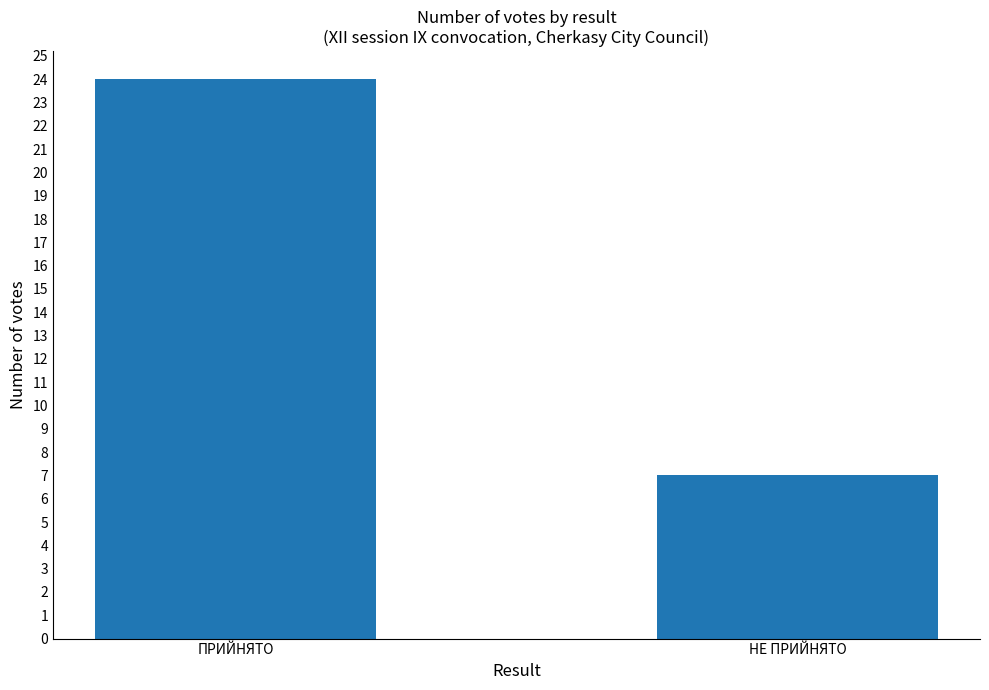

What is the label of the 2nd bar from the left?

НЕ ПРИЙНЯТО